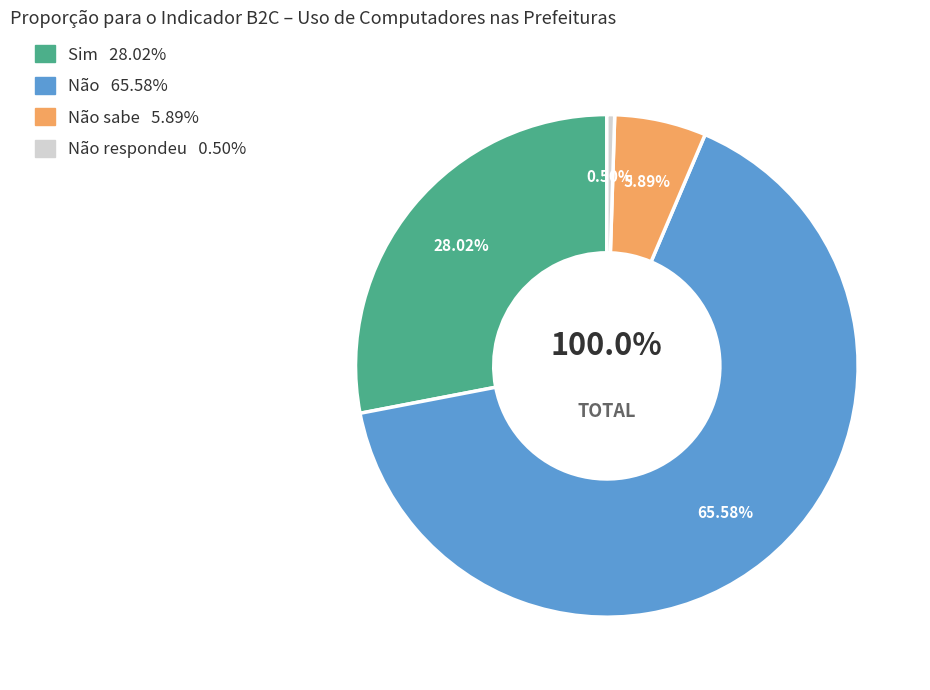

To the nearest percent, what percentage of the pie is Não?

66%